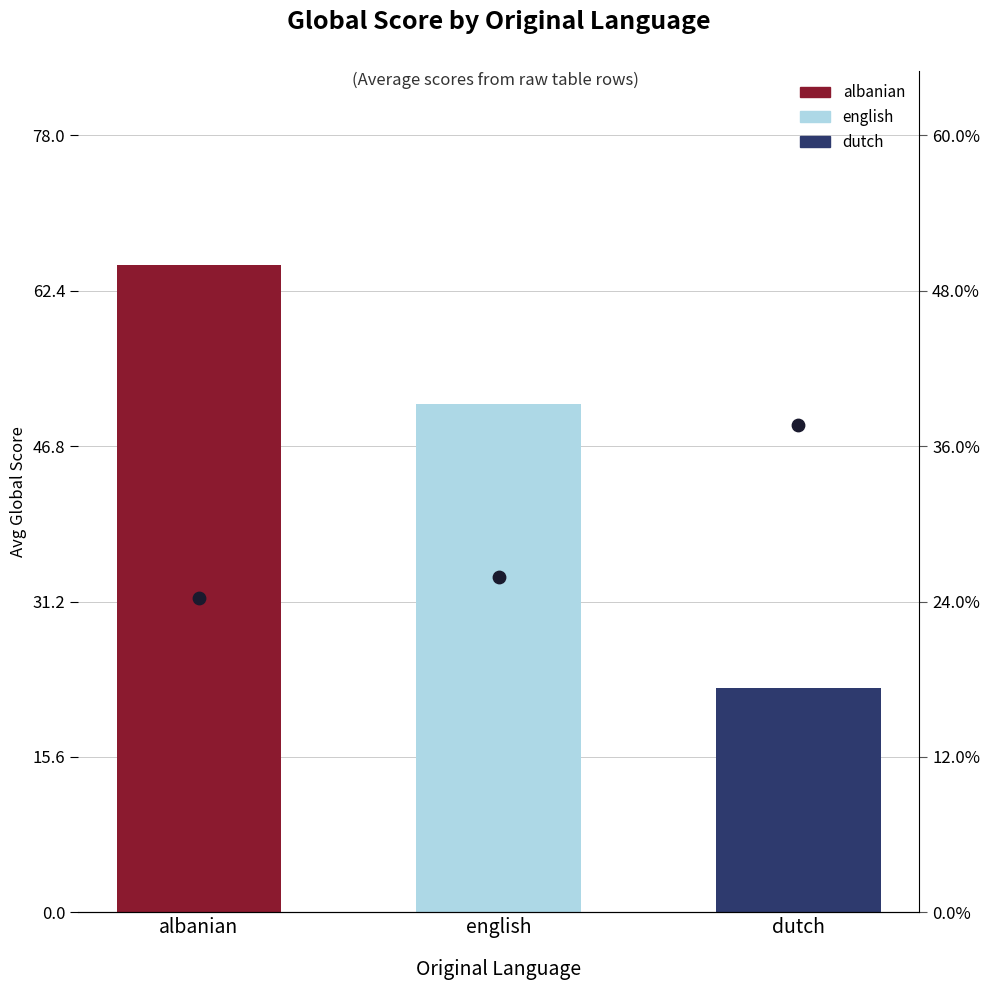

Is the value of Avg Global Rank (scaled) at albanian greater than the value of Avg Global Score at english?

No